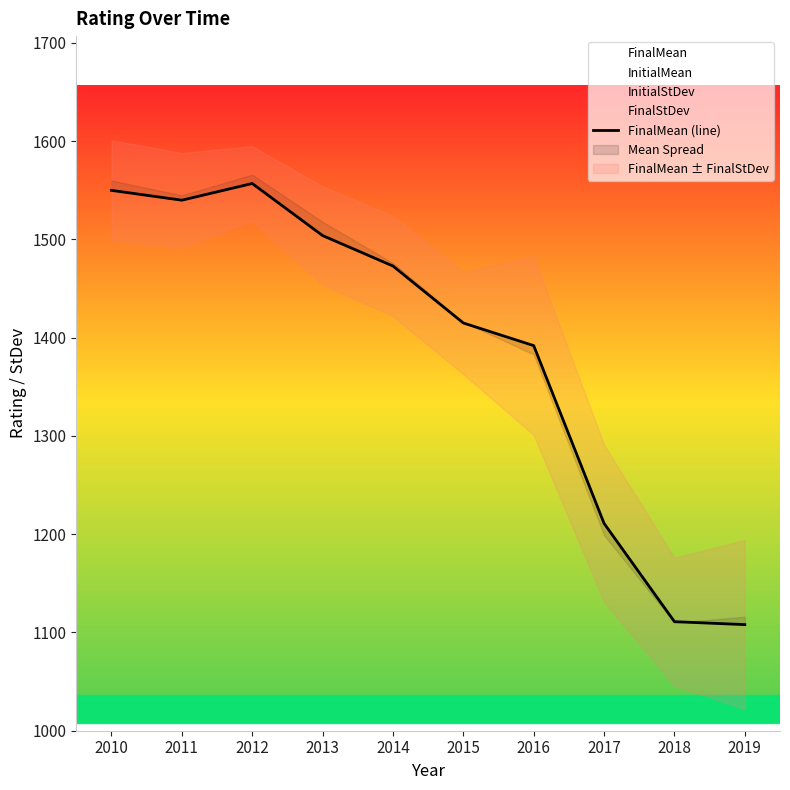

Read the value at 2012.

1557